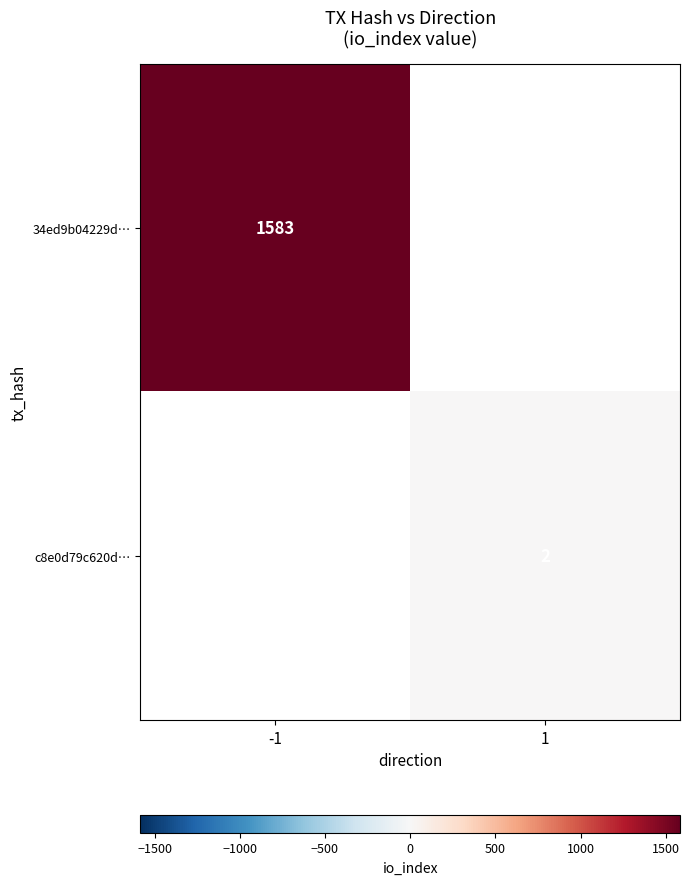

The value of c8e0d79c620d… at 1 is 2. True or false?

True